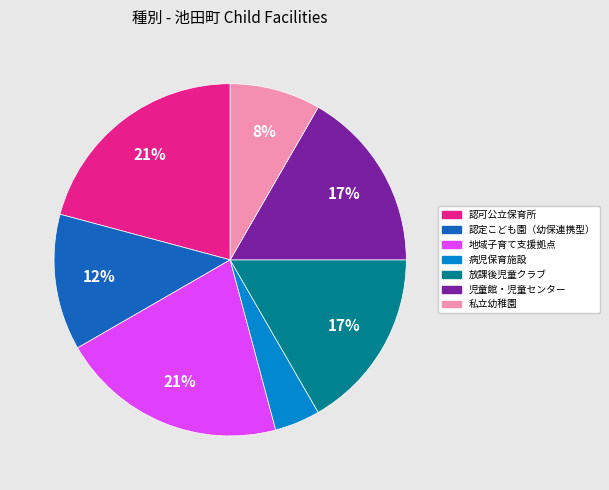

What is the smallest slice in the pie chart?

病児保育施設